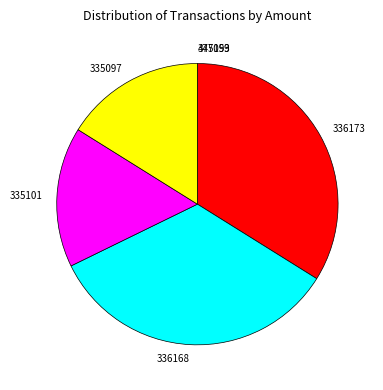

Approximately how many times larger is the value at 335101 compared to 335097?

1.0